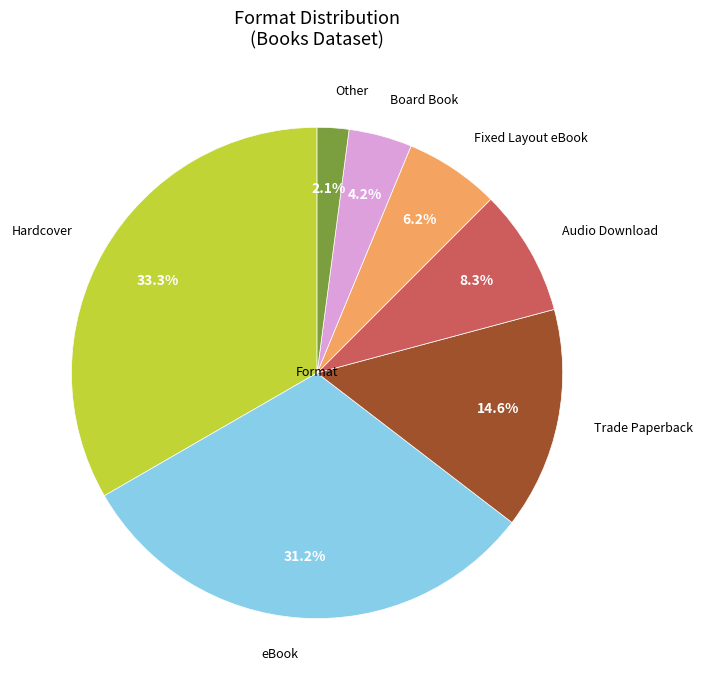

Which slice is the smallest?

Other